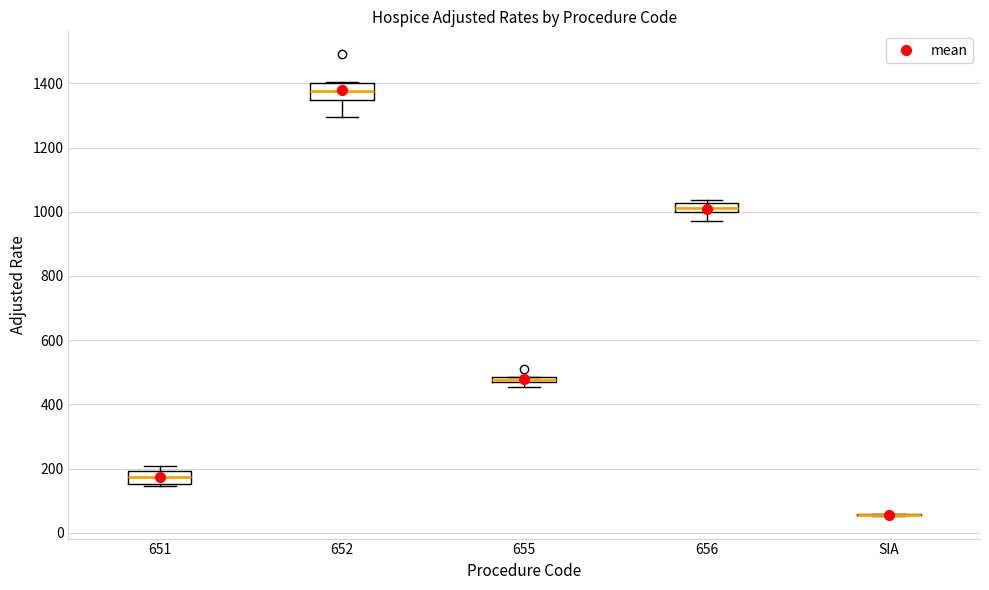

Where does the lower whisker of the box for 656 end on the y-axis? The values are not printed on the chart, so give them approximately, as read against the axis.

960